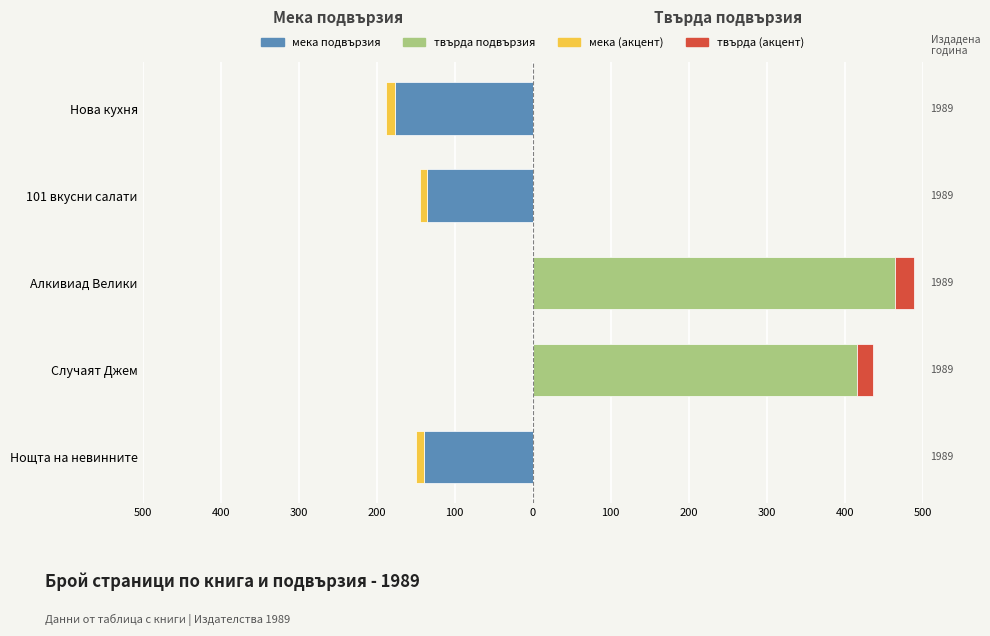

Count the number of data series in this chart.

4